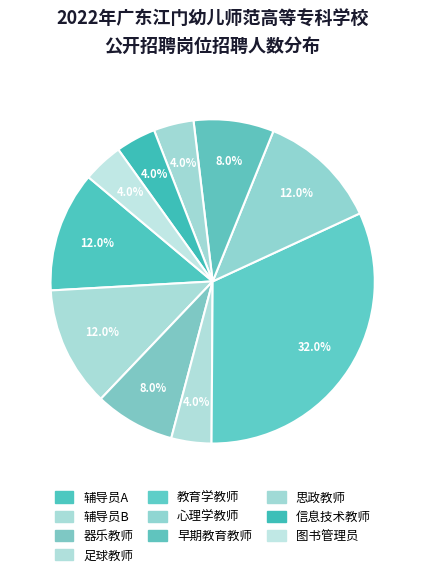

How many slices are in this pie chart?

10